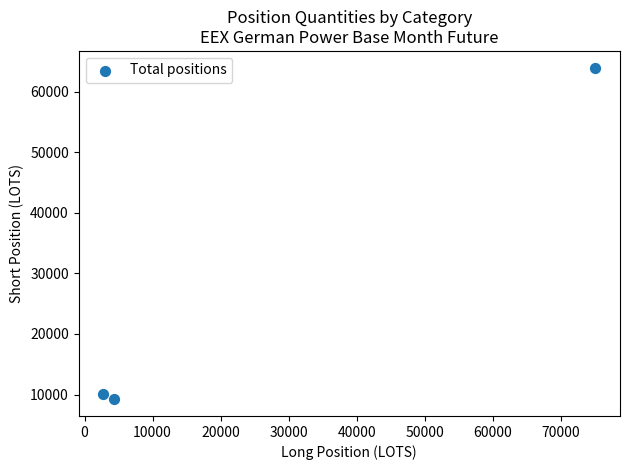

What Y value in the scatter plot is closest to 36587?

10063.9